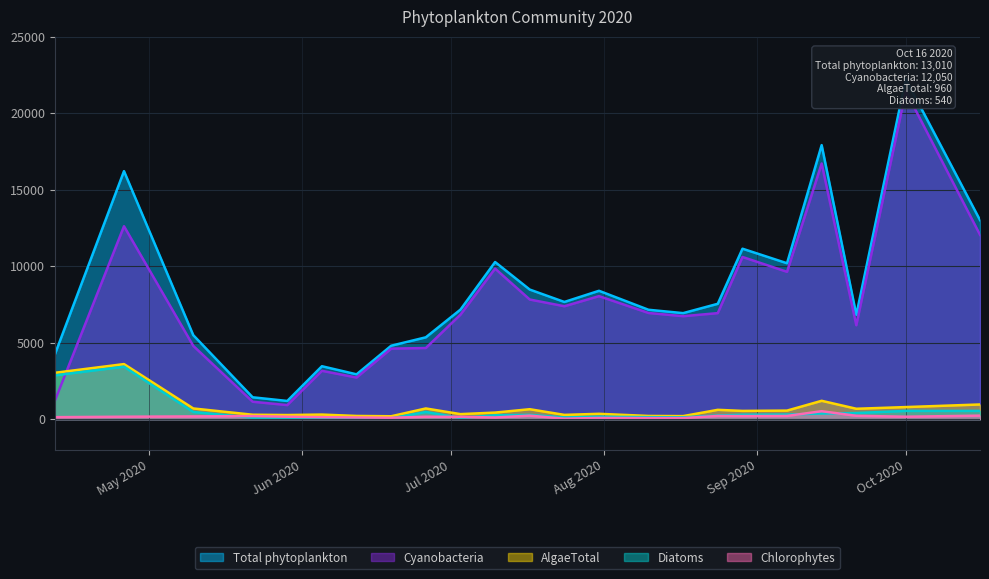

What is the maximum value shown in the chart?

22230